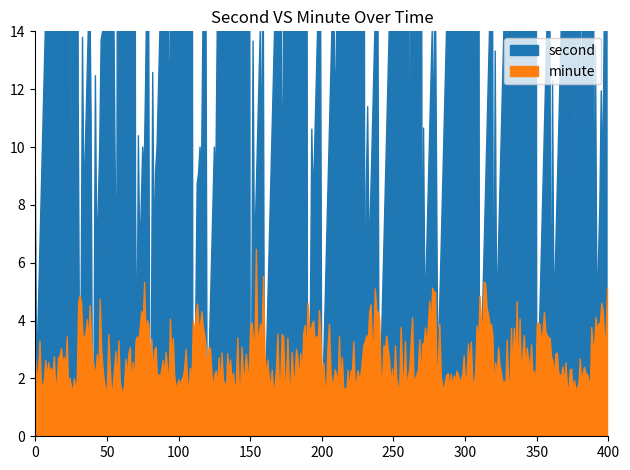

True or false: minute and second cross at least once.

True